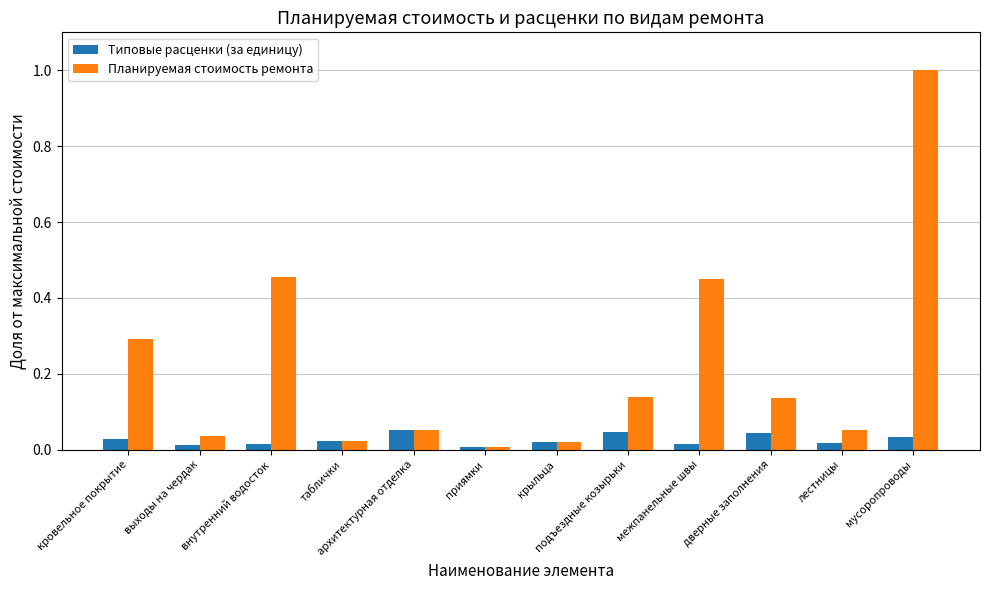

How many groups of bars are there?

12